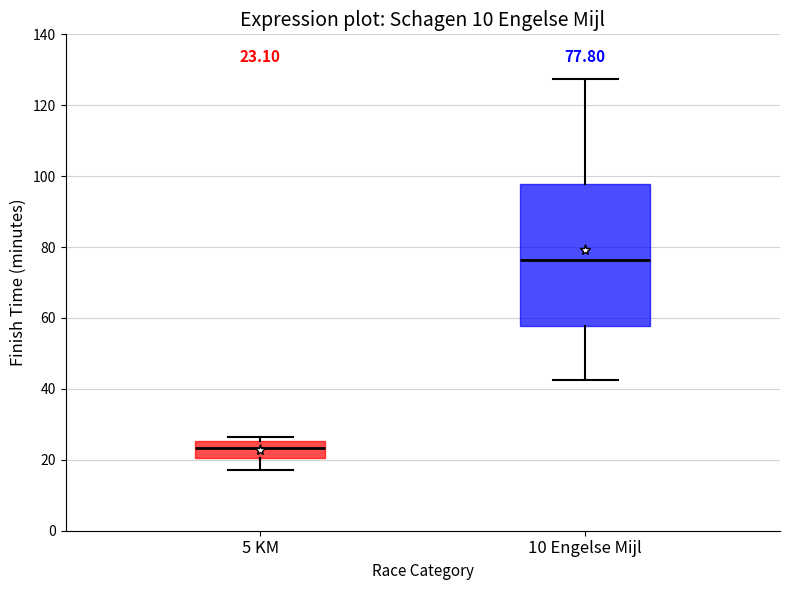

Which box's median line is the highest?

10 Engelse Mijl